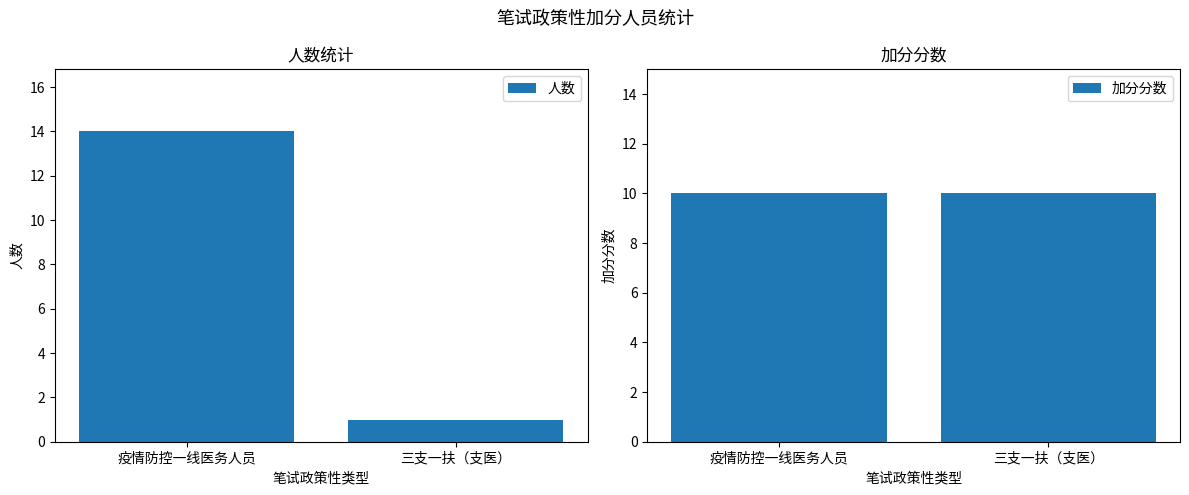

Does the chart contain stacked bars?

No